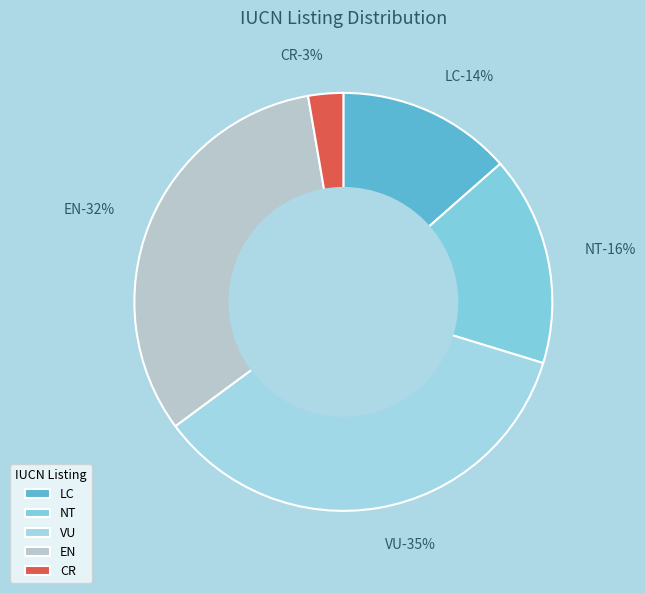

Approximately how many times larger is the value at NT compared to VU?

0.5